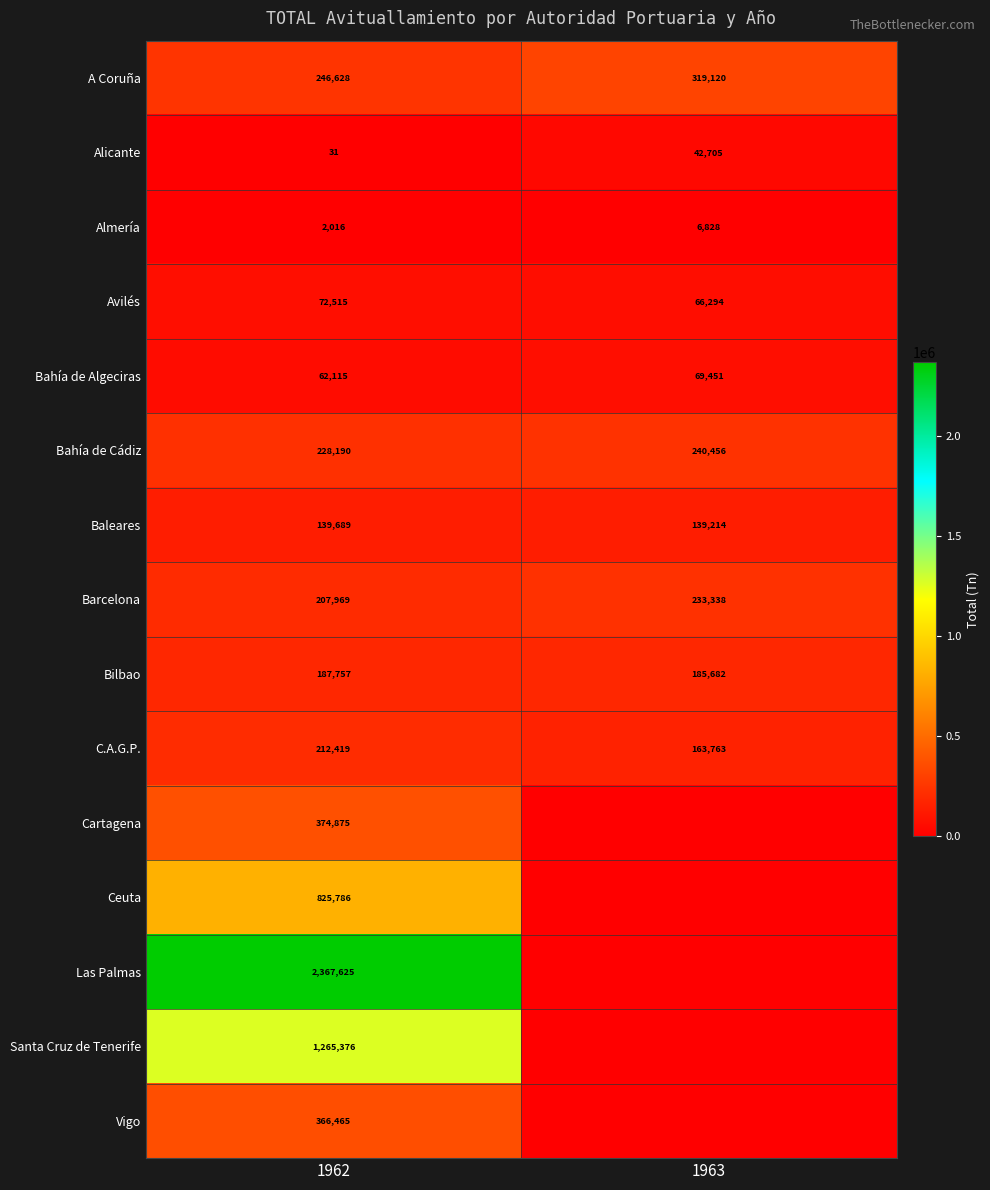

List the labels in order of Avilés value, largest first.

1962, 1963